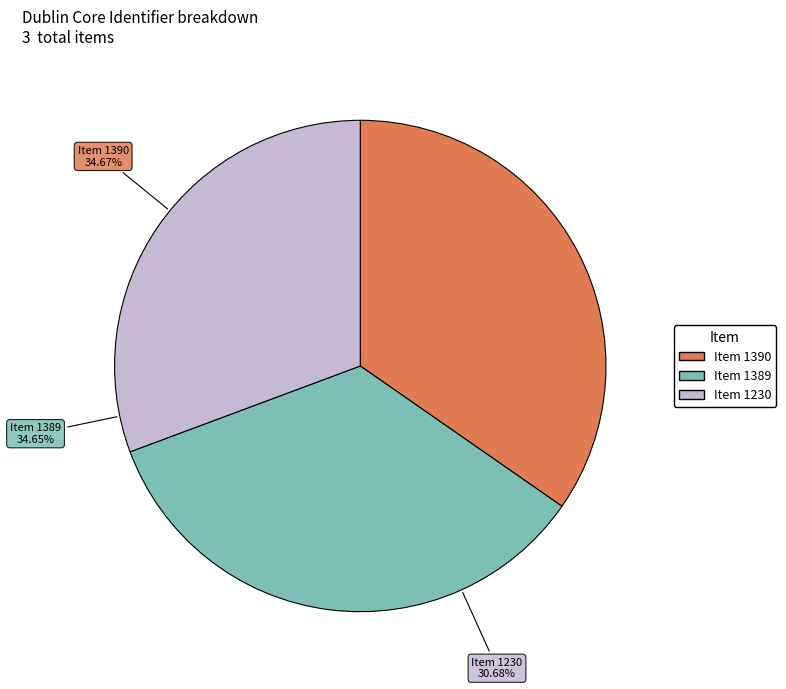

How many segments does this pie chart have?

3